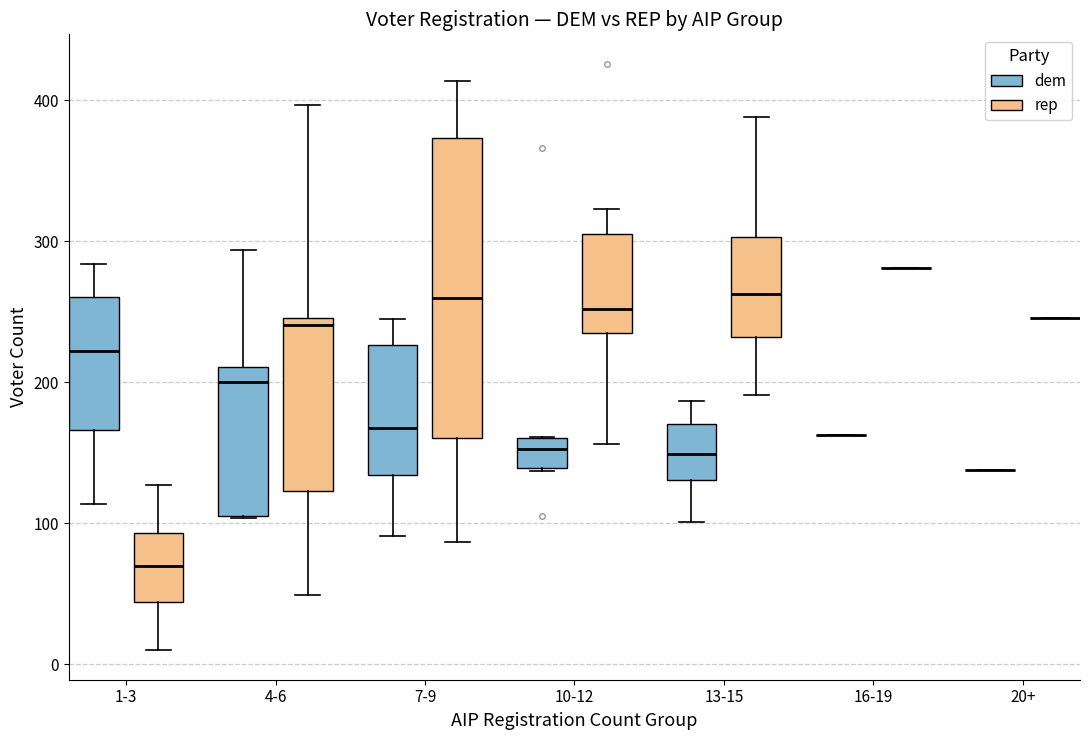

Reading left to right, read every box against the y-axis: the position of its median line, the range the box covers, and the ends of its whiskers. The values are not printed on the chart, so give them approximately, as read against the axis.

1-3 (dem): median 220, box 170 to 260, whiskers 110 to 280
1-3 (rep): median 70, box 40 to 90, whiskers 10 to 130
4-6 (dem): median 200, box 110 to 210, whiskers 100 to 290
4-6 (rep): median 240, box 120 to 250, whiskers 50 to 400
7-9 (dem): median 170, box 130 to 230, whiskers 90 to 250
7-9 (rep): median 260, box 160 to 370, whiskers 90 to 410
10-12 (dem): median 150, box 140 to 160, whiskers 140 to 160
10-12 (rep): median 250, box 240 to 310, whiskers 160 to 320
13-15 (dem): median 150, box 130 to 170, whiskers 100 to 190
13-15 (rep): median 260, box 230 to 300, whiskers 190 to 390
16-19 (dem): box collapsed to a line at 160, whiskers 160 to 160
16-19 (rep): box collapsed to a line at 280, whiskers 280 to 280
20+ (dem): box collapsed to a line at 140, whiskers 140 to 140
20+ (rep): box collapsed to a line at 250, whiskers 250 to 250